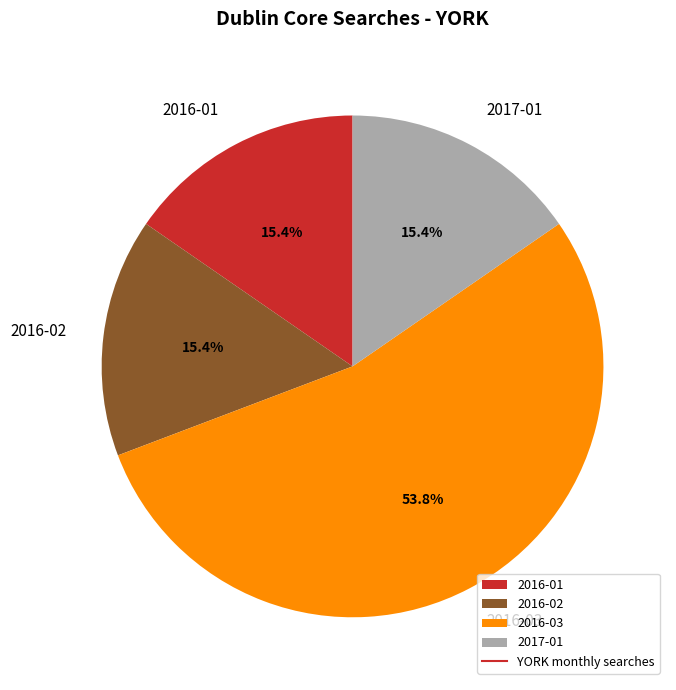

Count the number of slices in the pie.

4